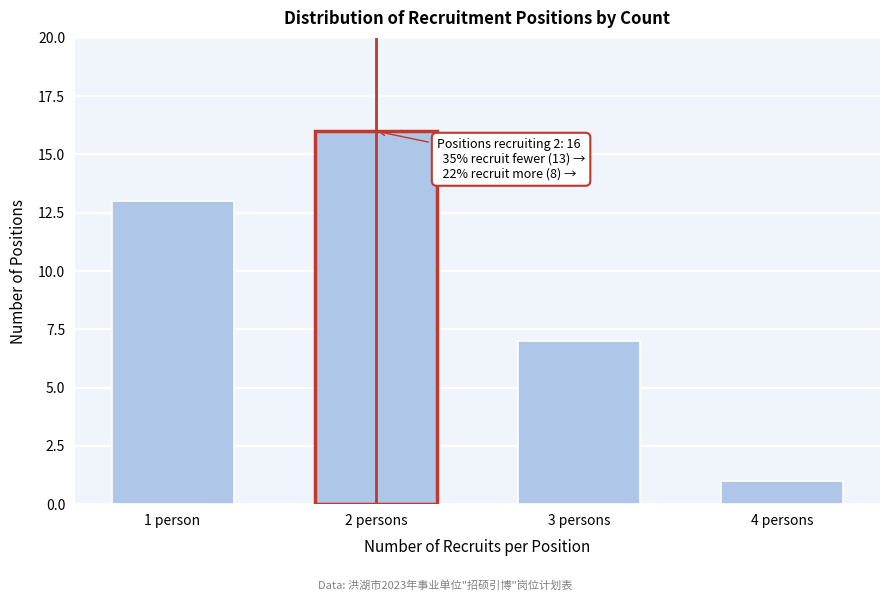

Reading right to left, what are all the values shown in this chart?

4 persons=1	3 persons=7	2 persons=16	1 person=13